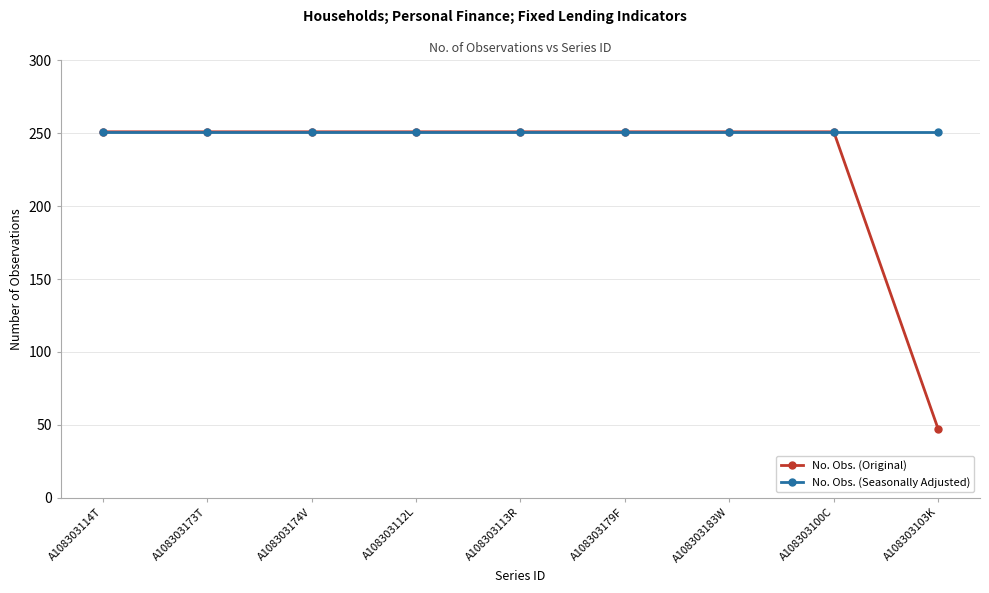

What is the highest value of the No. Obs. (Seasonally Adjusted) series?

251